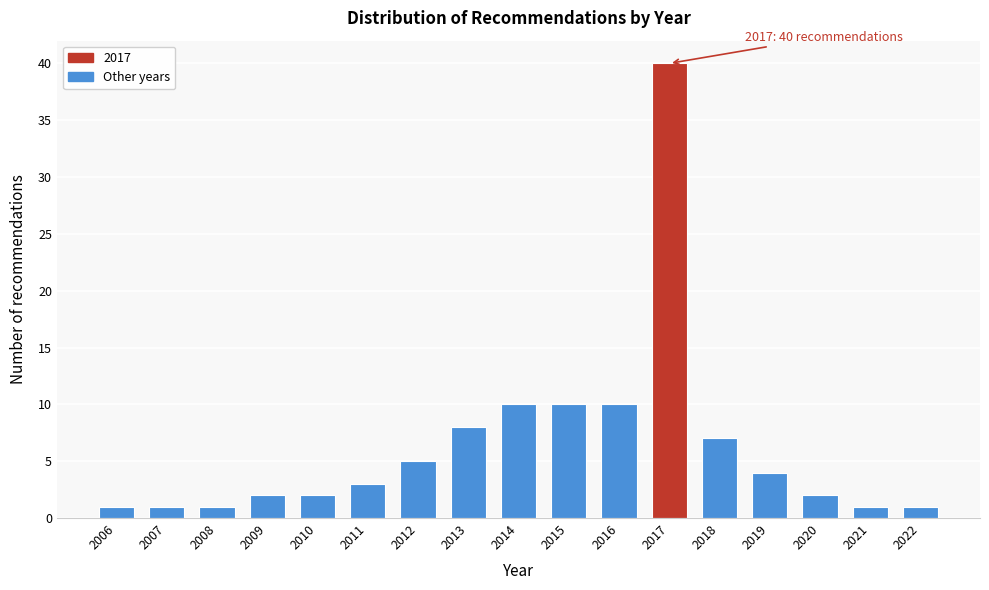

Reading right to left, list all the values displayed in this chart.

1	1	2	4	7	40	10	10	10	8	5	3	2	2	1	1	1